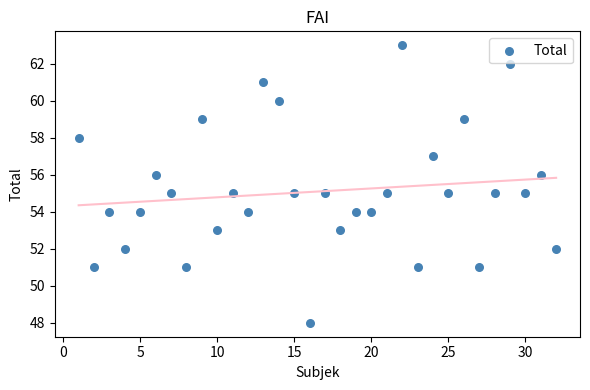

What is the range of X values (max minus min)?

31